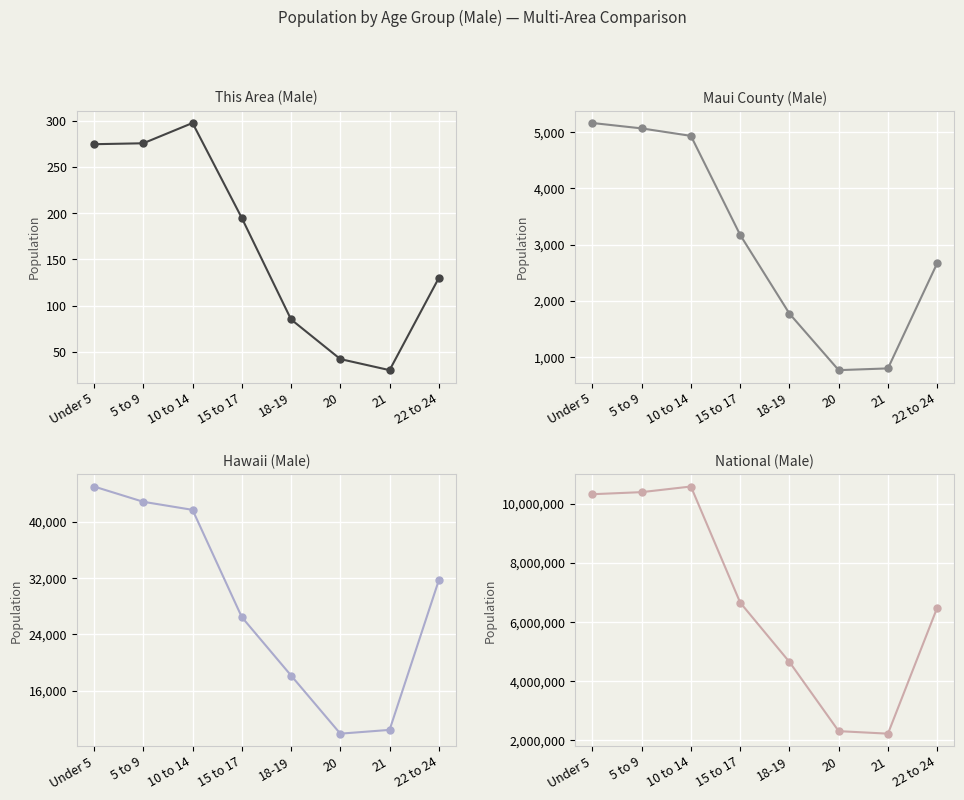

At how many categories does at least one series exceed 8574347?

3